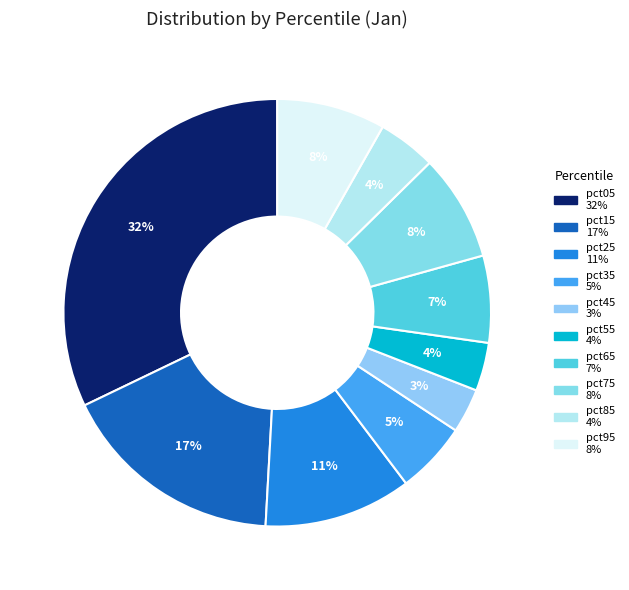

What percentage is the pct65 slice, to the nearest percent?

7%